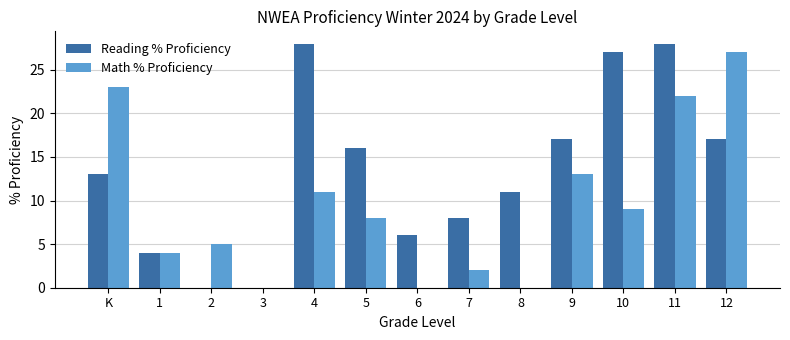

Reading right to left, list all the values displayed in this chart.

Reading % Proficiency: 12=17	11=28	10=27	9=17	8=11	7=8	6=6	5=16	4=28	3=0	2=0	1=4	K=13
Math % Proficiency: 12=27	11=22	10=9	9=13	8=0	7=2	6=0	5=8	4=11	3=0	2=5	1=4	K=23